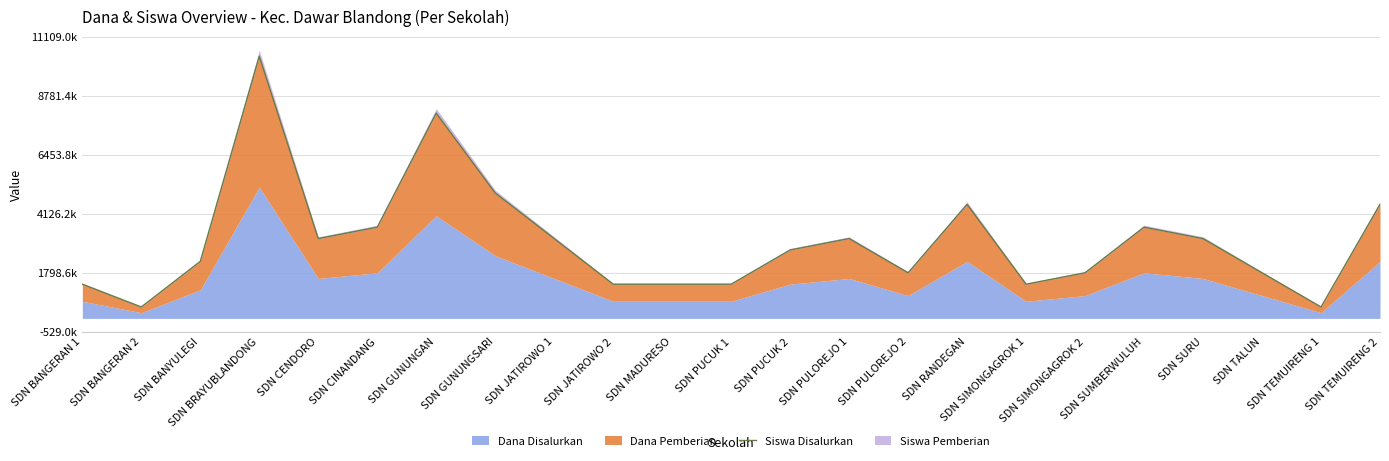

Reading left to right, what are all the values shown in this chart?

SDN BANGERAN 1=1350000	SDN BANGERAN 2=450000	SDN BANYULEGI=2250000	SDN BRAYUBLANDONG=10350000	SDN CENDORO=3150000	SDN CINANDANG=3600000	SDN GUNUNGAN=8100000	SDN GUNUNGSARI=4950000	SDN JATIROWO 1=3150000	SDN JATIROWO 2=1350000	SDN MADURESO=1350000	SDN PUCUK 1=1350000	SDN PUCUK 2=2700000	SDN PULOREJO 1=3150000	SDN PULOREJO 2=1800000	SDN RANDEGAN=4500000	SDN SIMONGAGROK 1=1350000	SDN SIMONGAGROK 2=1800000	SDN SUMBERWULUH=3600000	SDN SURU=3150000	SDN TALUN=1800000	SDN TEMUIRENG 1=450000	SDN TEMUIRENG 2=4500000